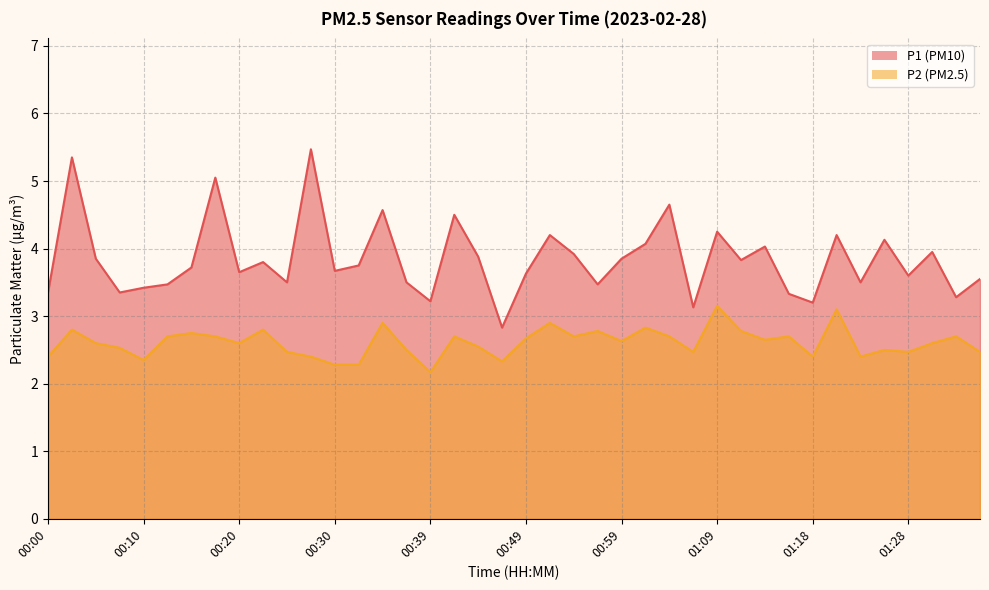

True or false: P1 and P2 cross at least once.

False